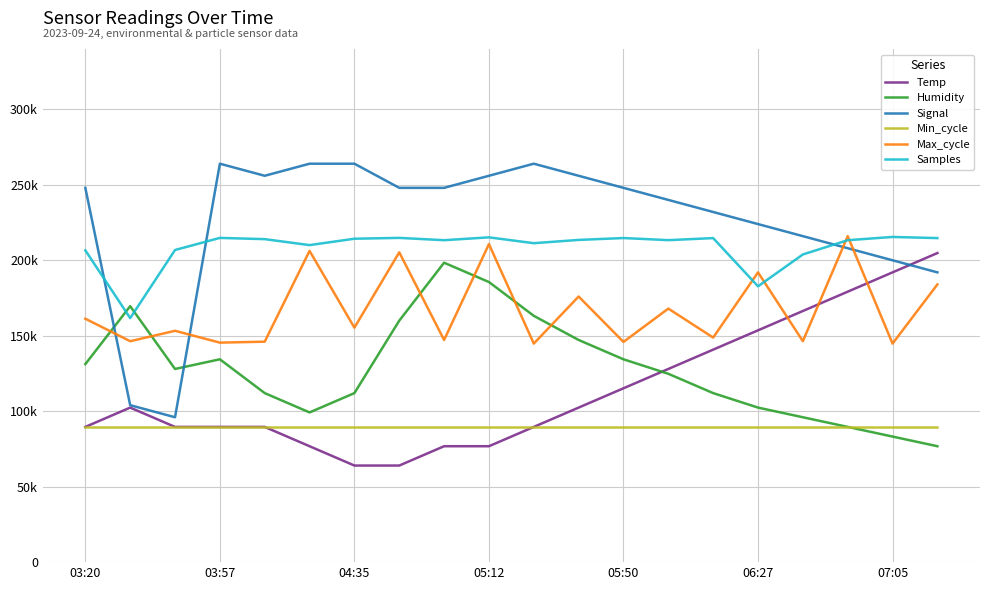

What are all the series names shown in the legend?

Temp, Humidity, Signal, Min_cycle, Max_cycle, Samples